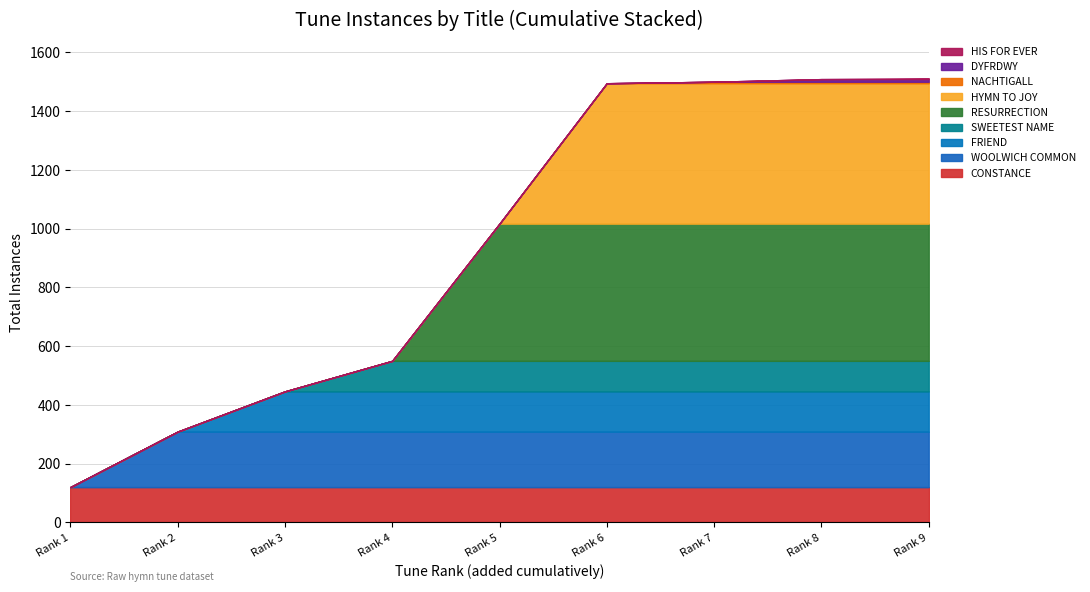

What position from the left is HYMN TO JOY?

6